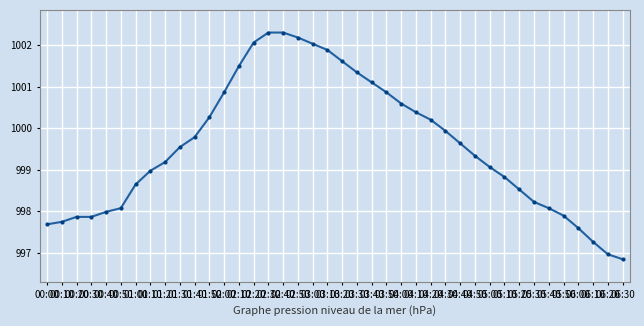

What is the smallest value displayed?

996.8